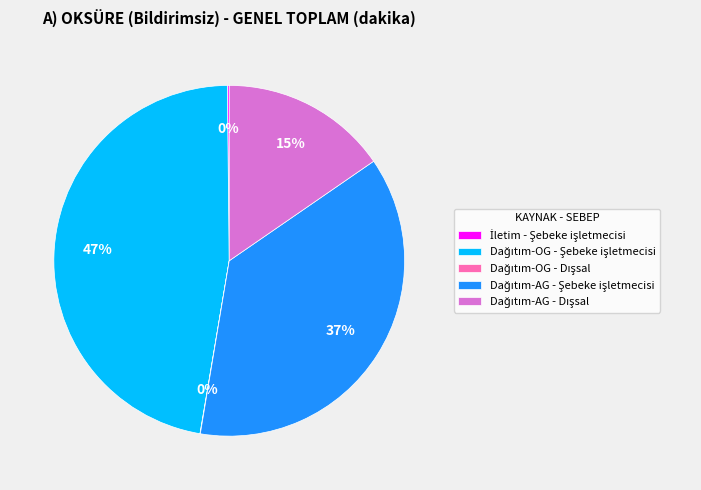

To the nearest percent, what is the average slice percentage?

20%